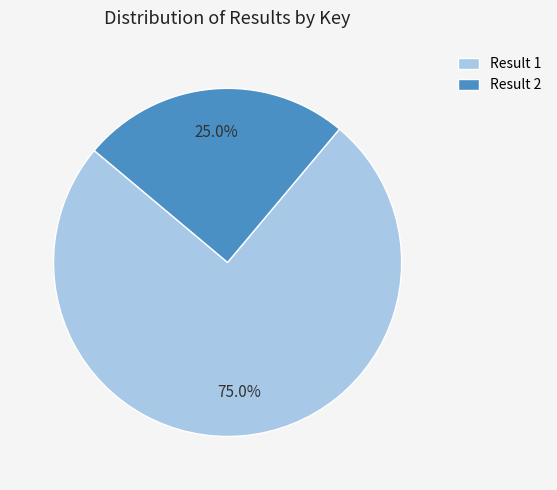

Does Result 2 represent more than half of the total?

No